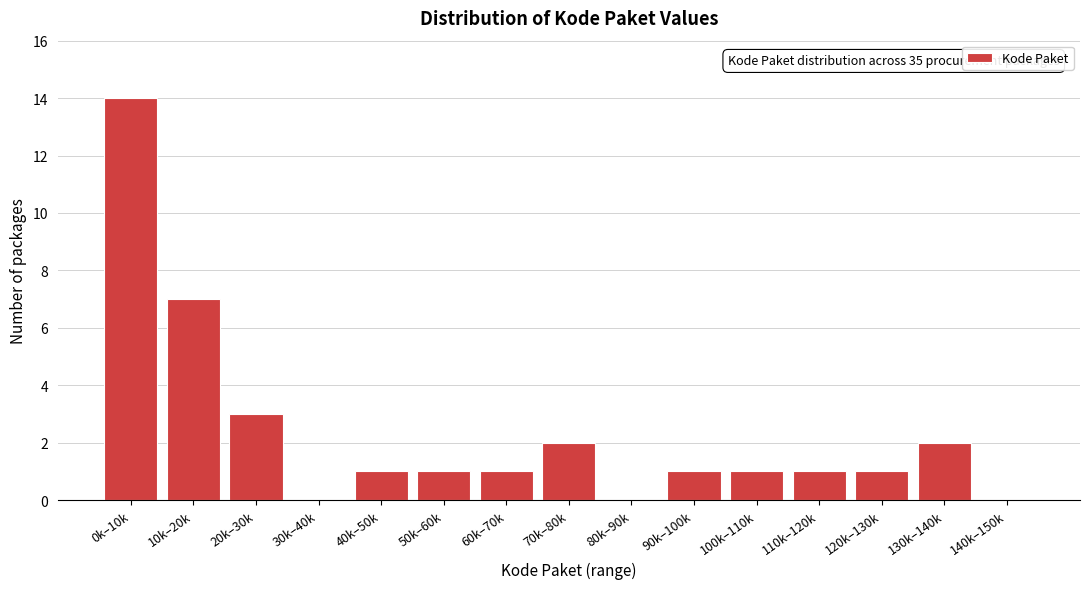

Reading right to left, transcribe all the data shown in this chart.

140k–150k=0	130k–140k=2	120k–130k=1	110k–120k=1	100k–110k=1	90k–100k=1	80k–90k=0	70k–80k=2	60k–70k=1	50k–60k=1	40k–50k=1	30k–40k=0	20k–30k=3	10k–20k=7	0k–10k=14